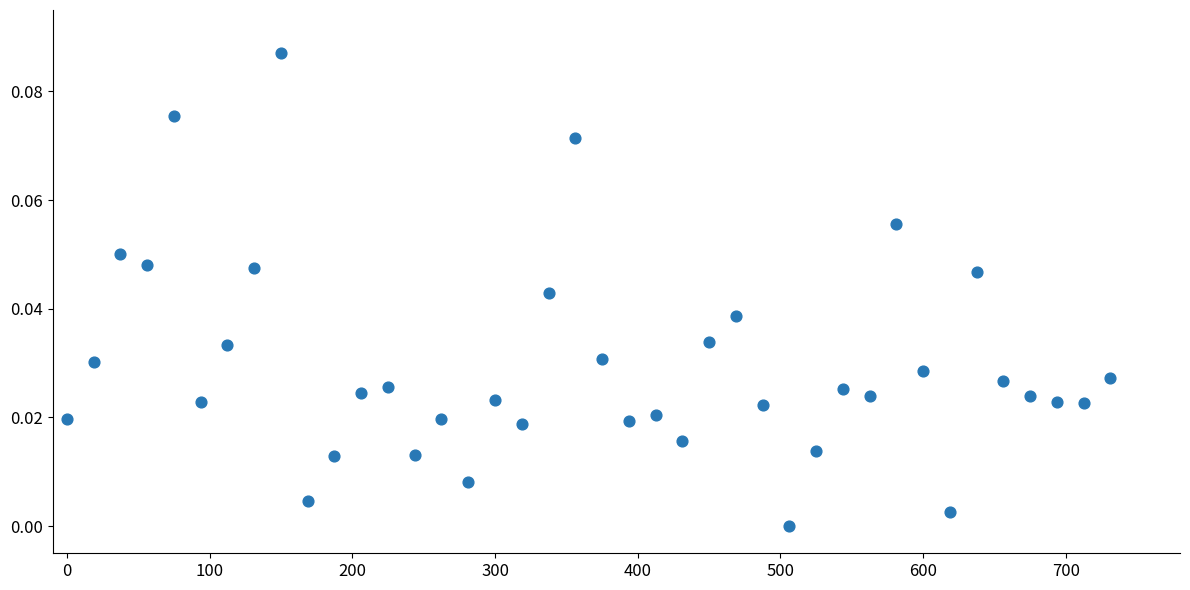

What is the range of X values (max minus min)?

731.2